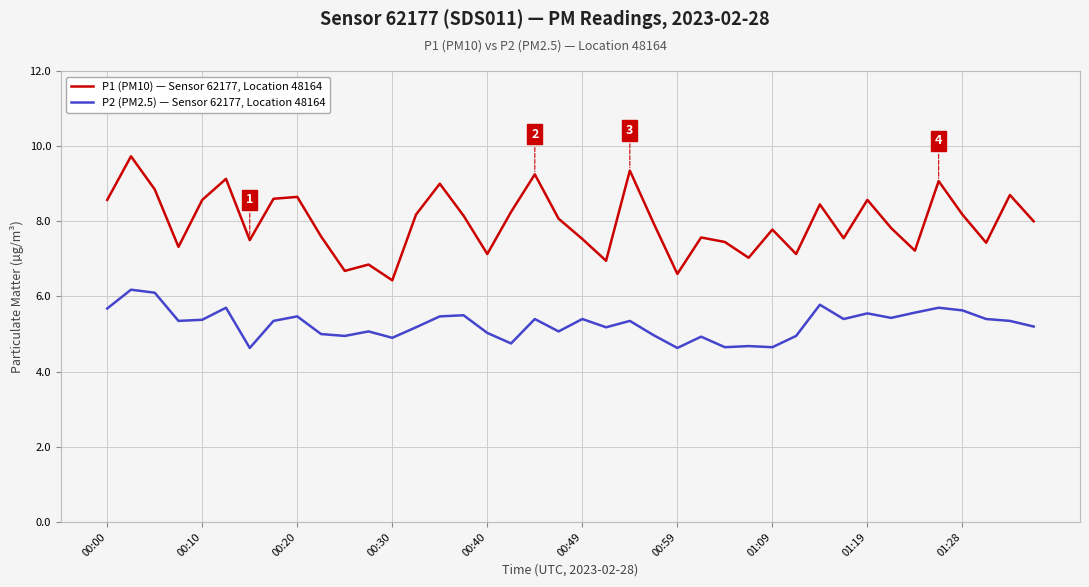

Which series has the largest total across all categories?

P1 (PM10) — Sensor 62177, Location 48164